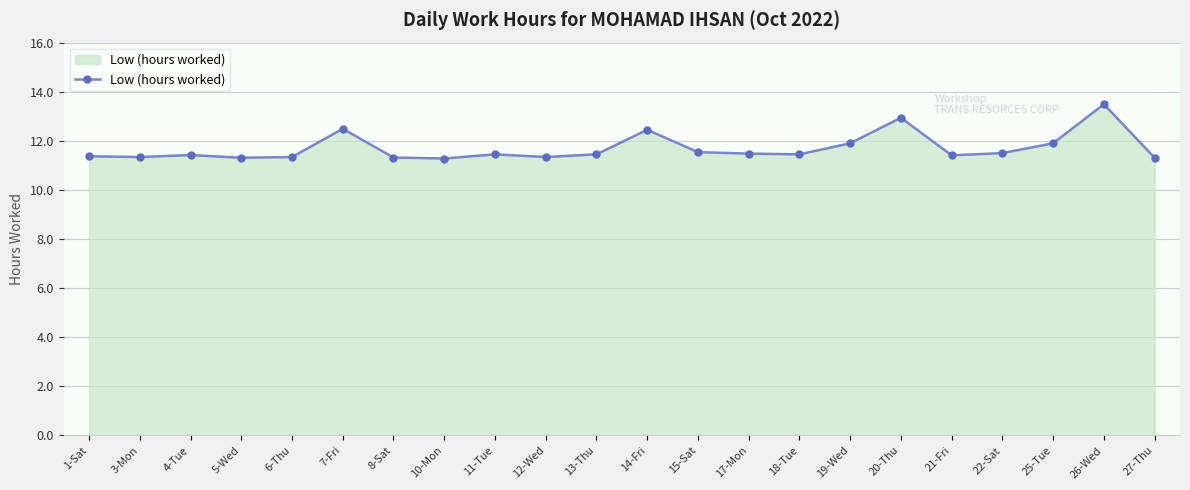

True or false: the data has more than 0 interior local peaks.

True